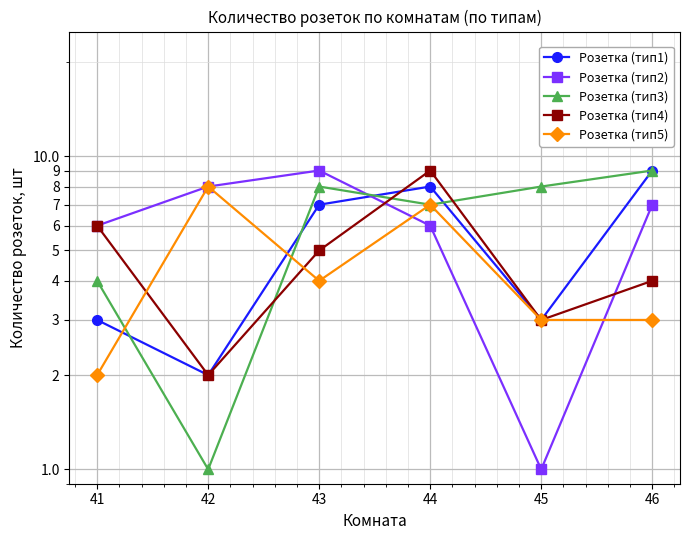

How many times do Розетка (тип2) and Розетка (тип4) cross each other?

2